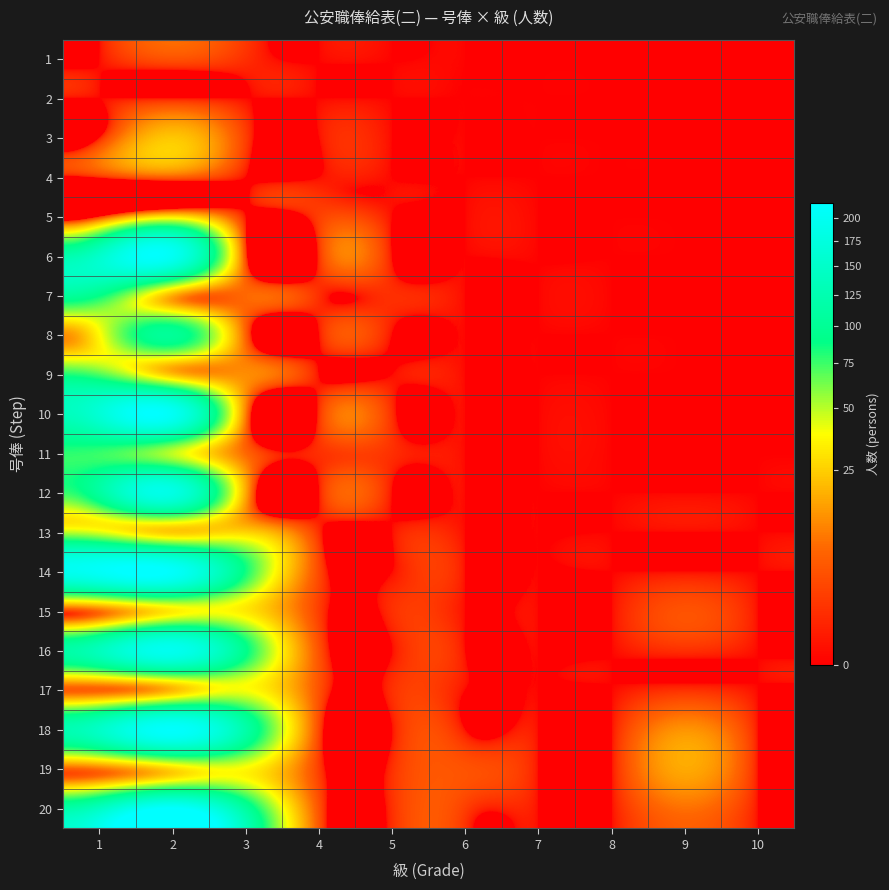

At which category is the sum across all series the highest?

2